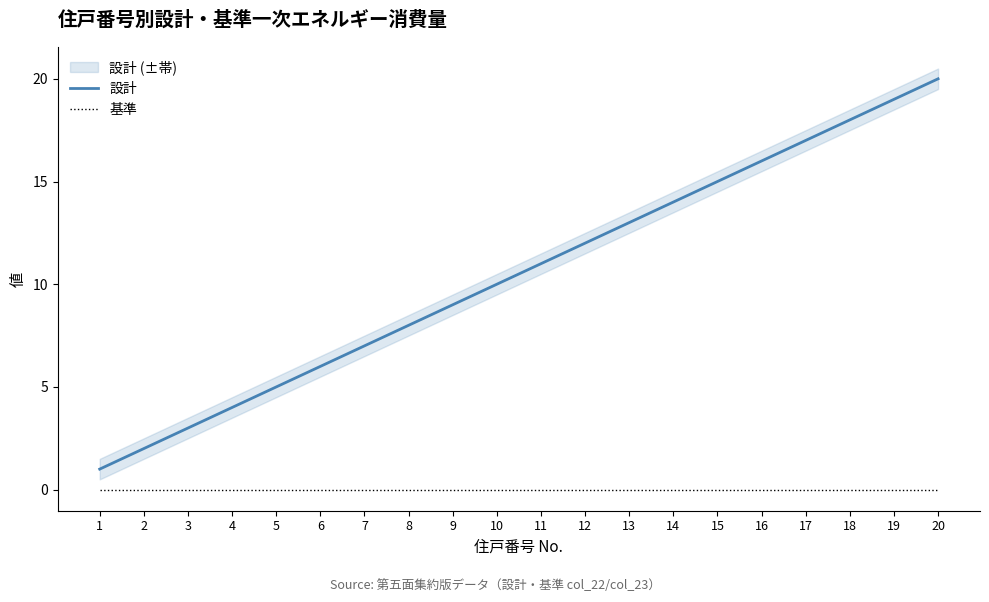

Reading left to right, transcribe all the data shown in this chart.

設計: 1	2	3	4	5	6	7	8	9	10	11	12	13	14	15	16	17	18	19	20
基準: 0	0	0	0	0	0	0	0	0	0	0	0	0	0	0	0	0	0	0	0